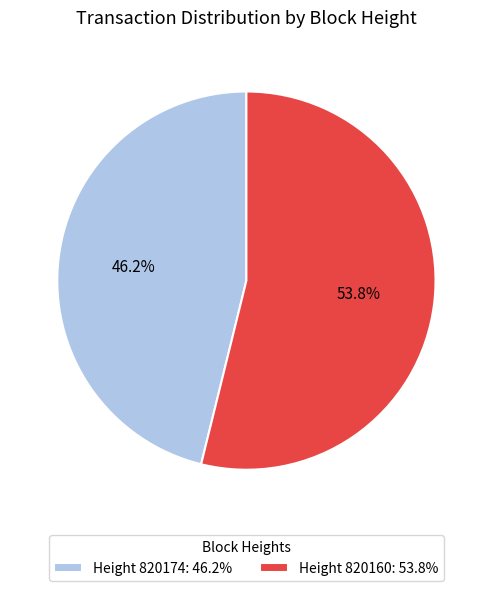

Is Height 820160: 53.8% the majority of the pie?

Yes